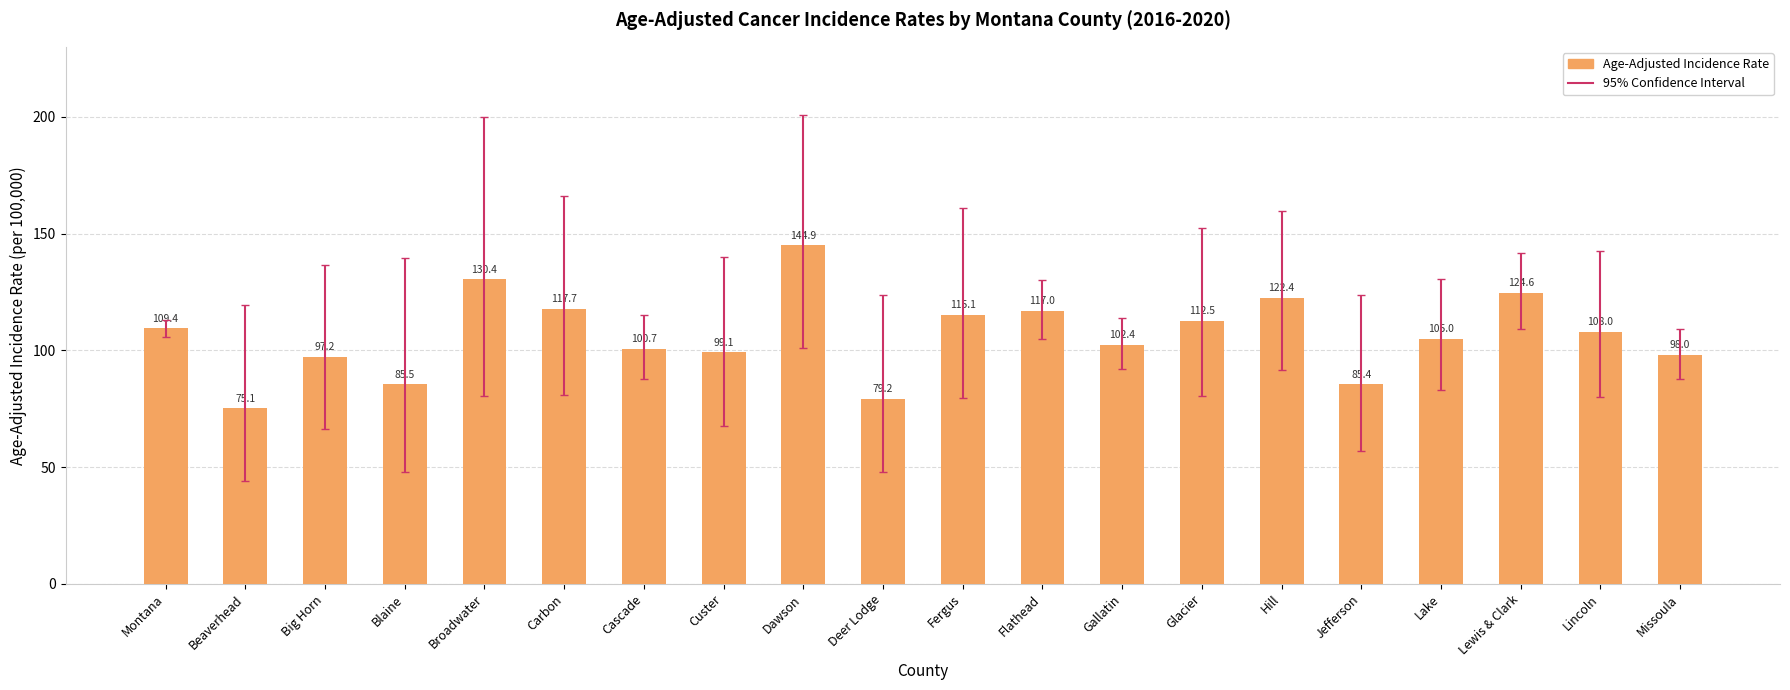

What is the difference between the second highest and second lowest values?

51.2